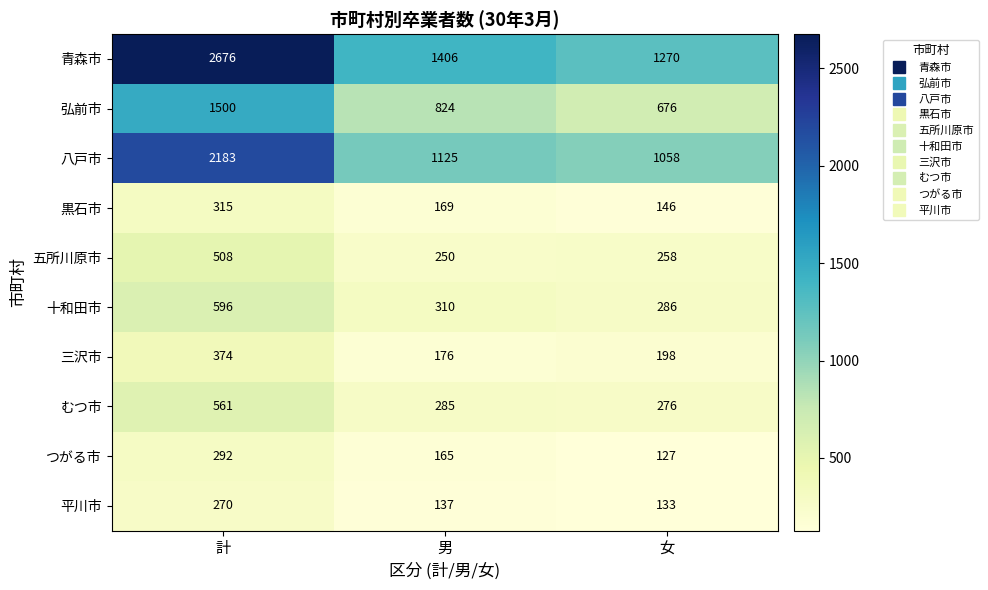

How many series are shown in this chart?

10